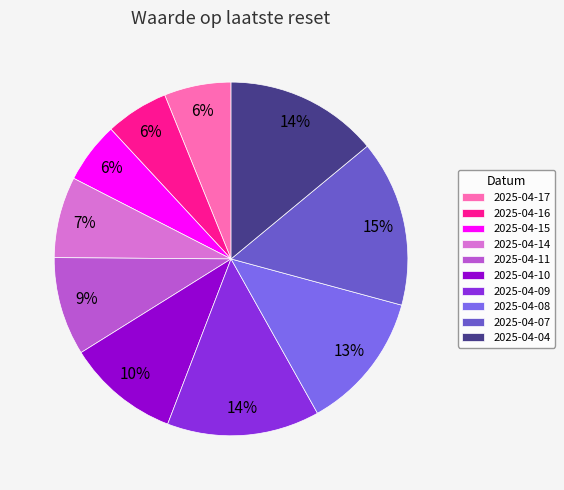

Which category has the smallest portion of the pie?

2025-04-15